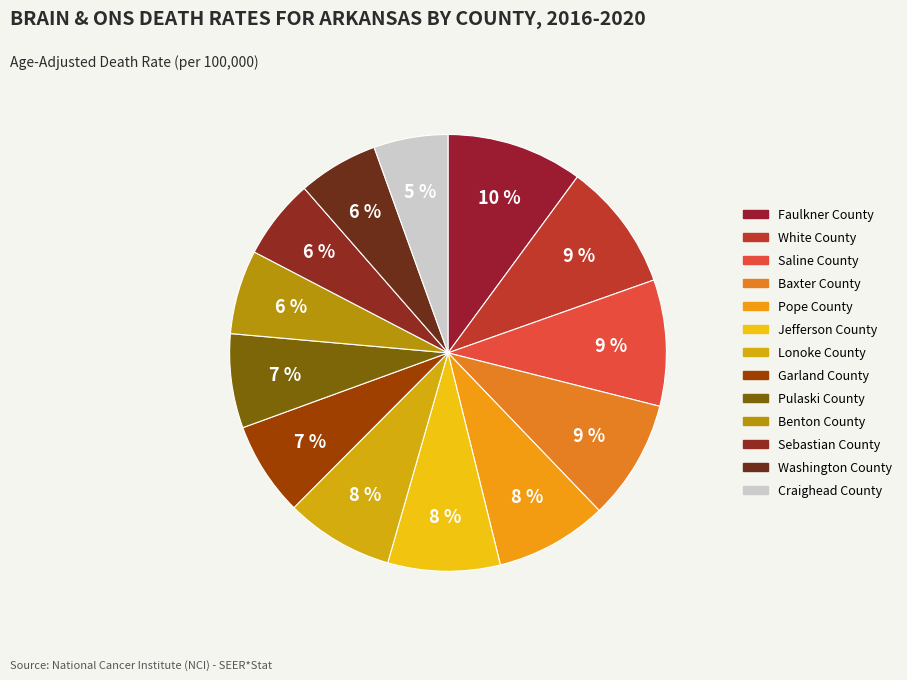

To the nearest percent, what is the difference between the largest and smallest slice percentages?

5%